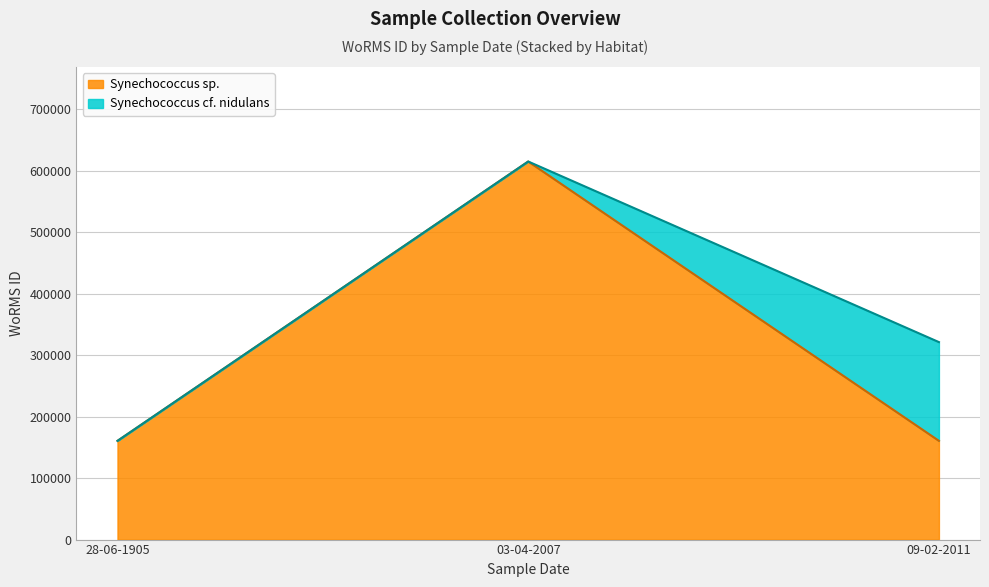

Count the values in the range 160572 to 614828.

4